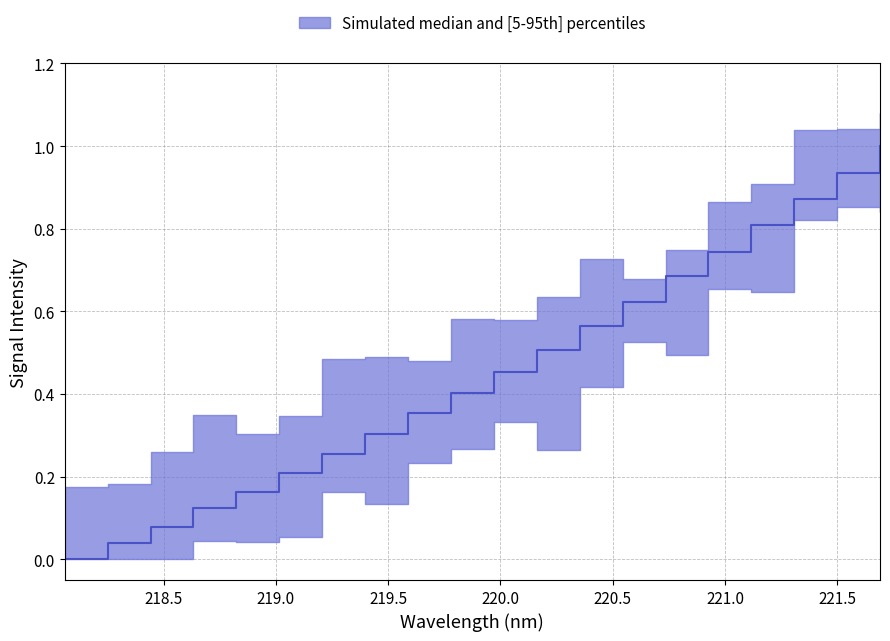

What is the value of the 6th point from the left?

0.2